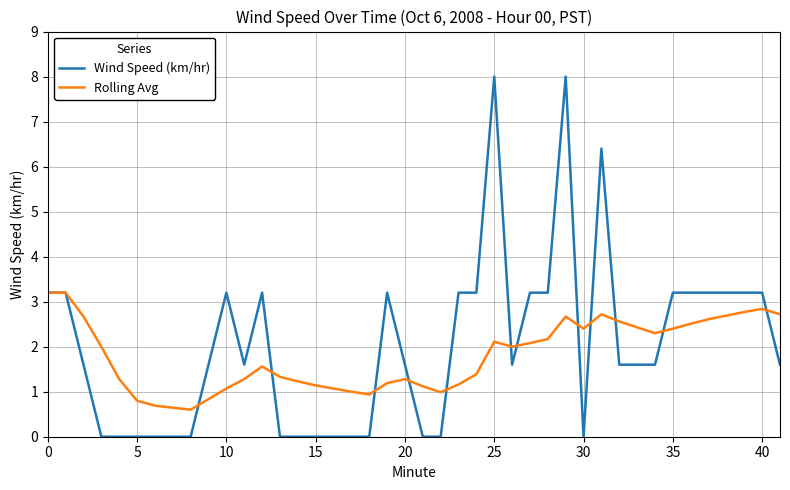

What is the greatest value displayed?

8.0